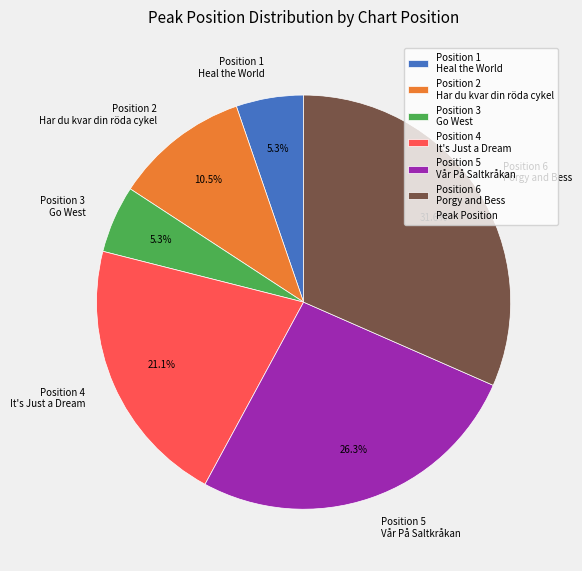

Combined, do Position 6 Porgy and Bess and Position 3 Go West account for over 50%?

No